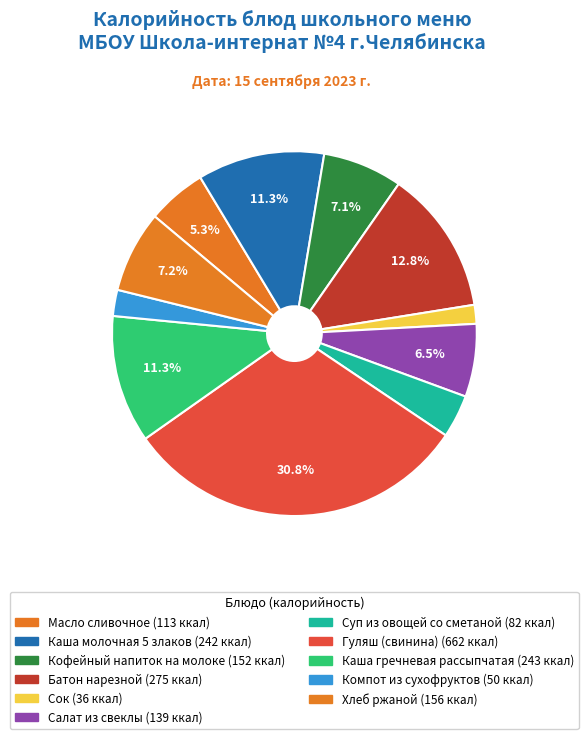

Combined, do Масло сливочное and Батон нарезной account for over 50%?

No